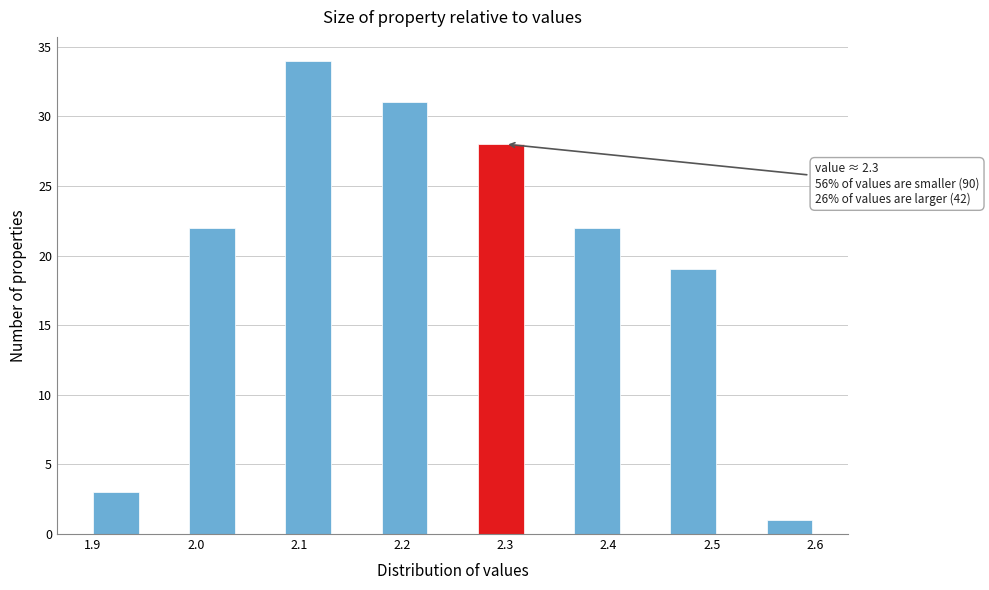

Over which range of the x-axis is the bar tallest?

2.09 to 2.13